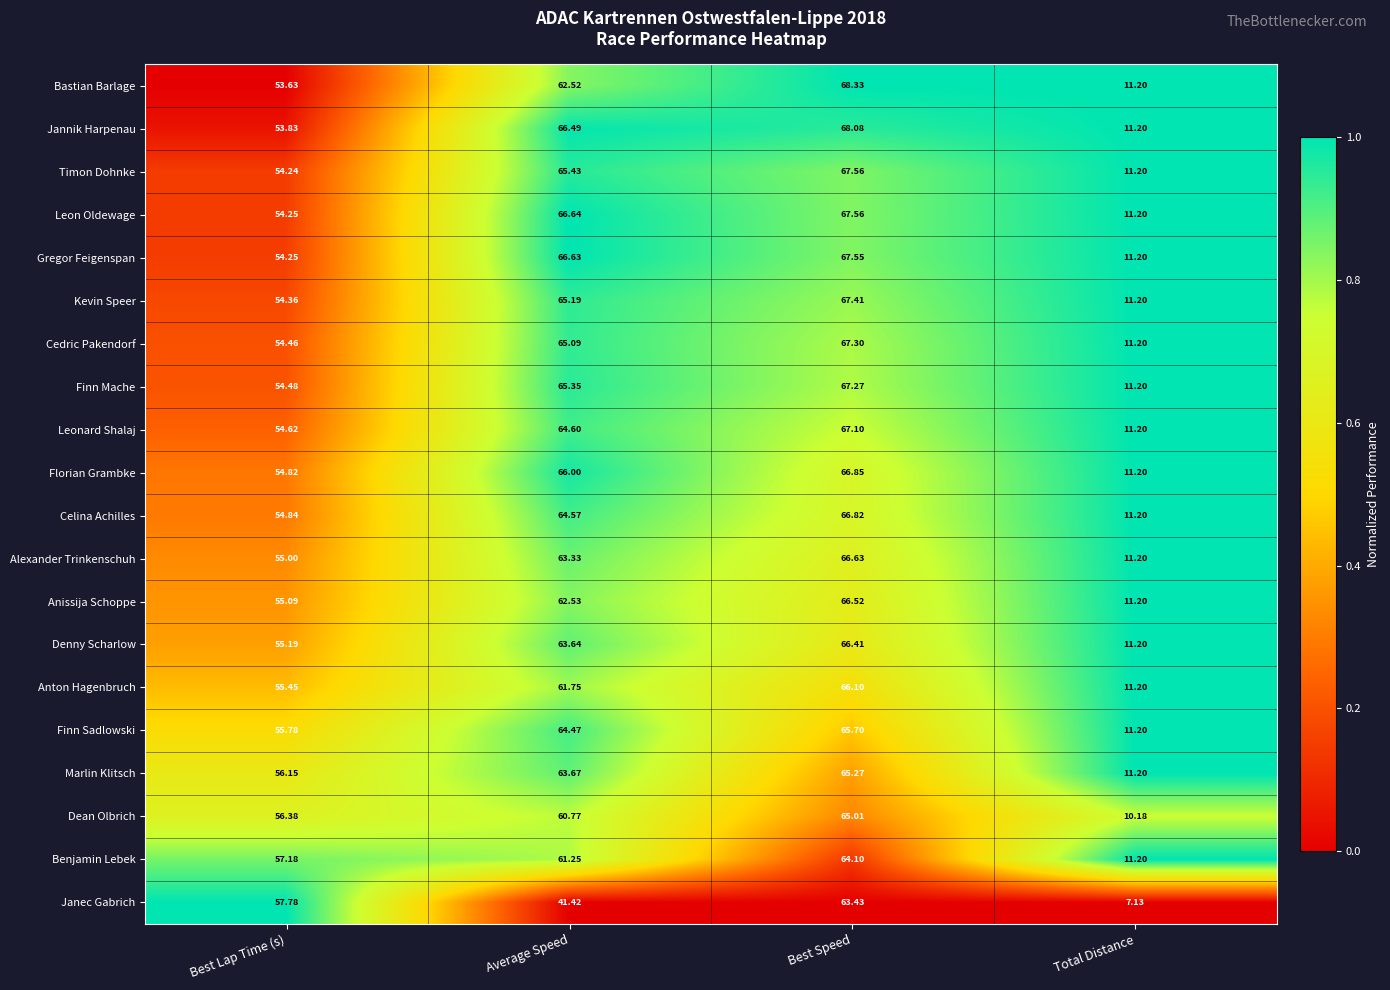

How many distinct data groups are displayed?

20